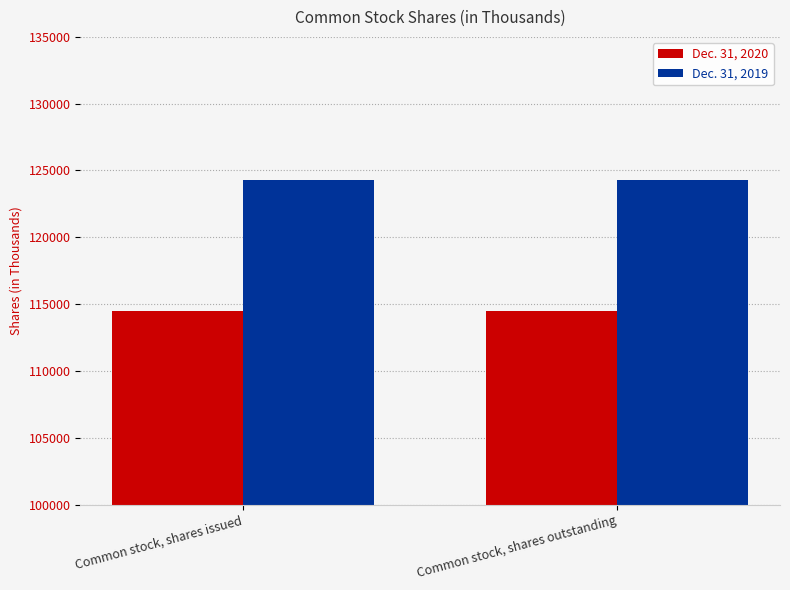

At Common stock, shares issued, list the series in order from largest to smallest.

Dec. 31, 2019, Dec. 31, 2020